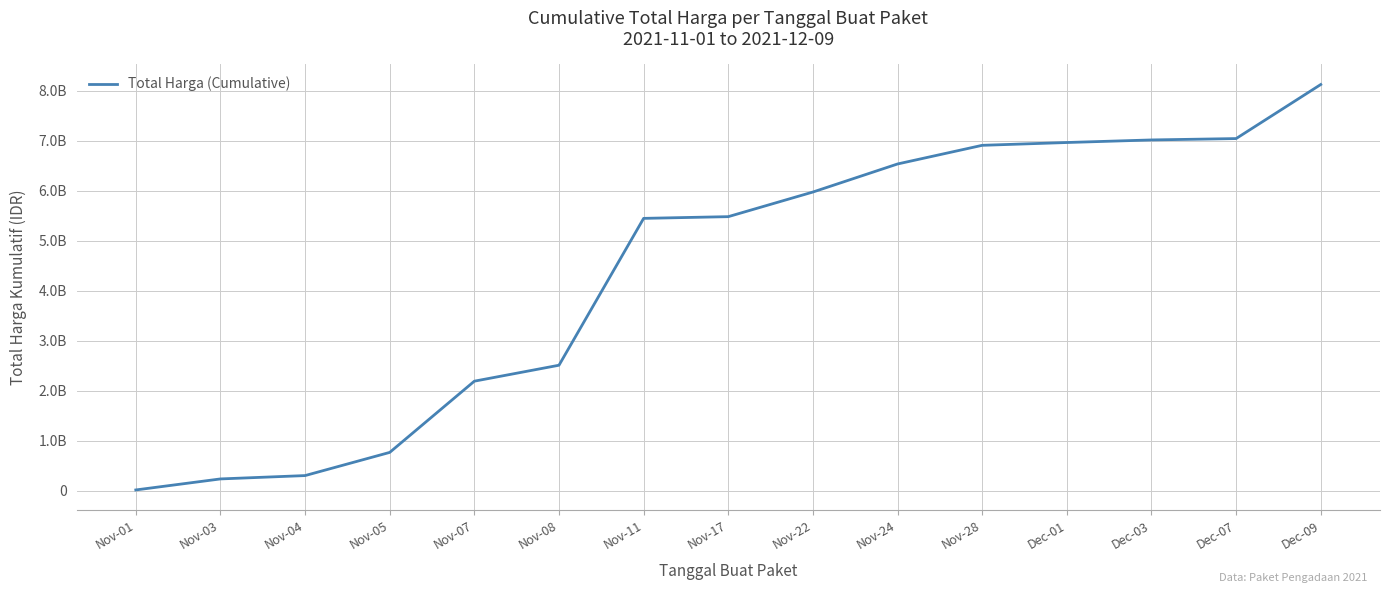

Does the chart have visible grid lines?

Yes